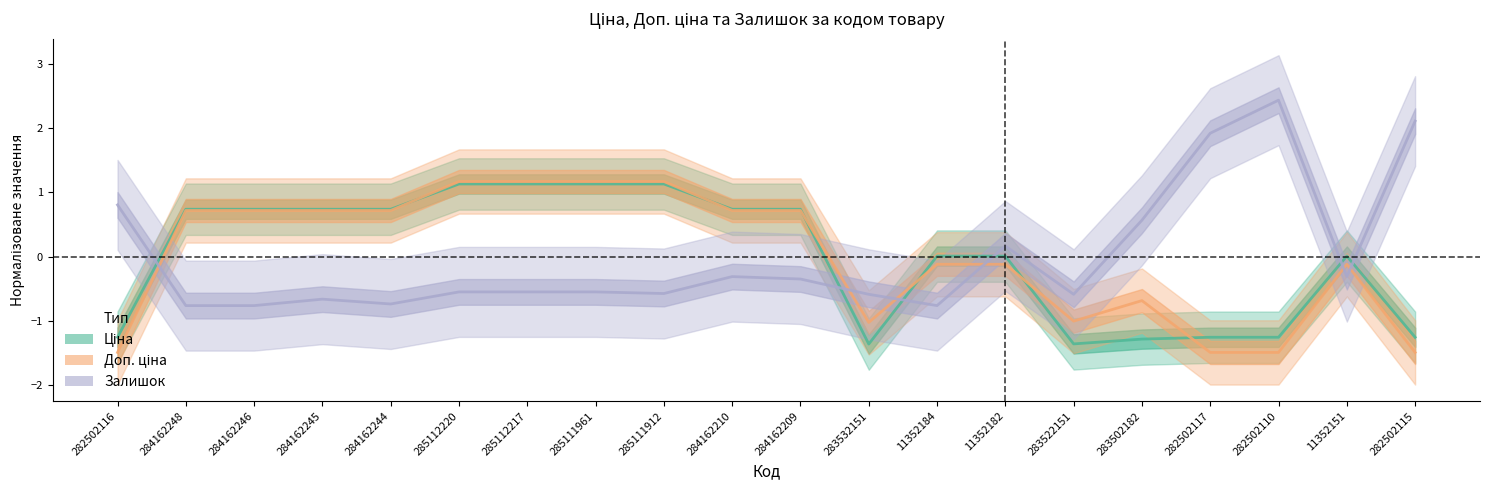

Is the value of Доп. ціна at 284162209 greater than the value of Залишок at 283522151?

Yes